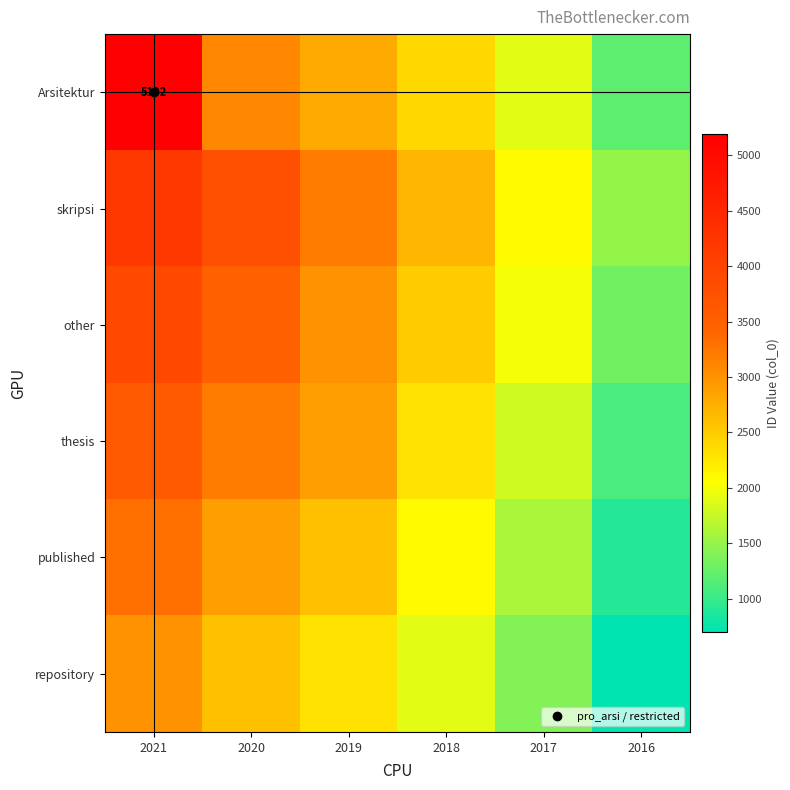

Count the number of categories in the chart.

6